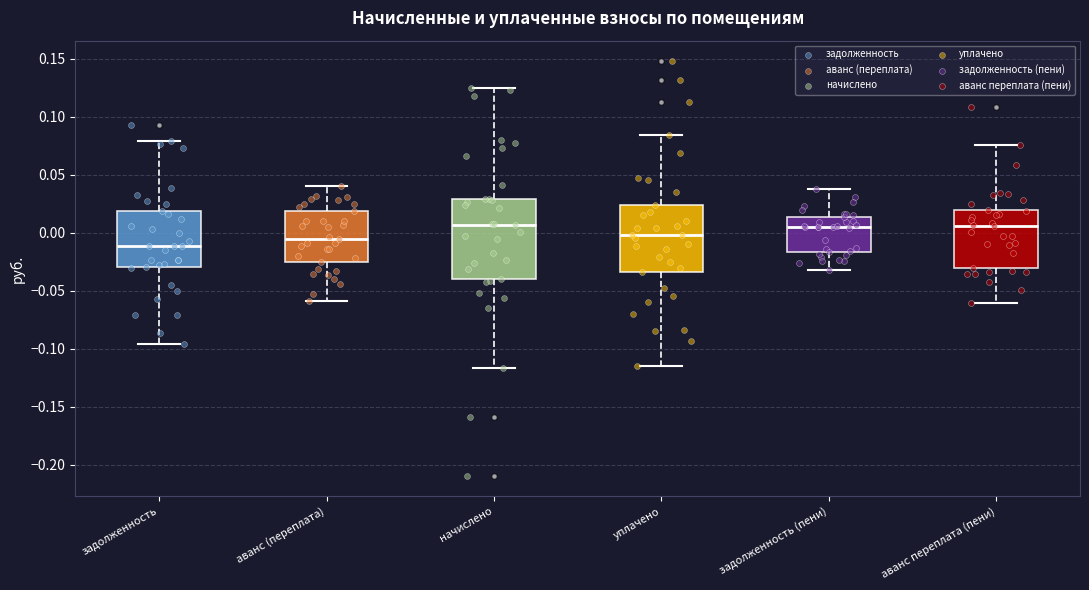

Reading left to right, transcribe this box plot: for each box, give where its median line is, the range the box spans, and where its two whiskers end, as read against the y-axis. The values are not printed on the chart, so give them approximately, as read against the axis.

задолженность: median -0.010, box -0.030 to 0.020, whiskers -0.095 to 0.080
аванс (переплата): median -0.005, box -0.025 to 0.020, whiskers -0.060 to 0.040
начислено: median 0.005, box -0.040 to 0.030, whiskers -0.115 to 0.125
уплачено: median 0.000, box -0.035 to 0.025, whiskers -0.115 to 0.085
задолженность (пени): median 0.005, box -0.015 to 0.015, whiskers -0.030 to 0.035
аванс переплата (пени): median 0.005, box -0.030 to 0.020, whiskers -0.060 to 0.075